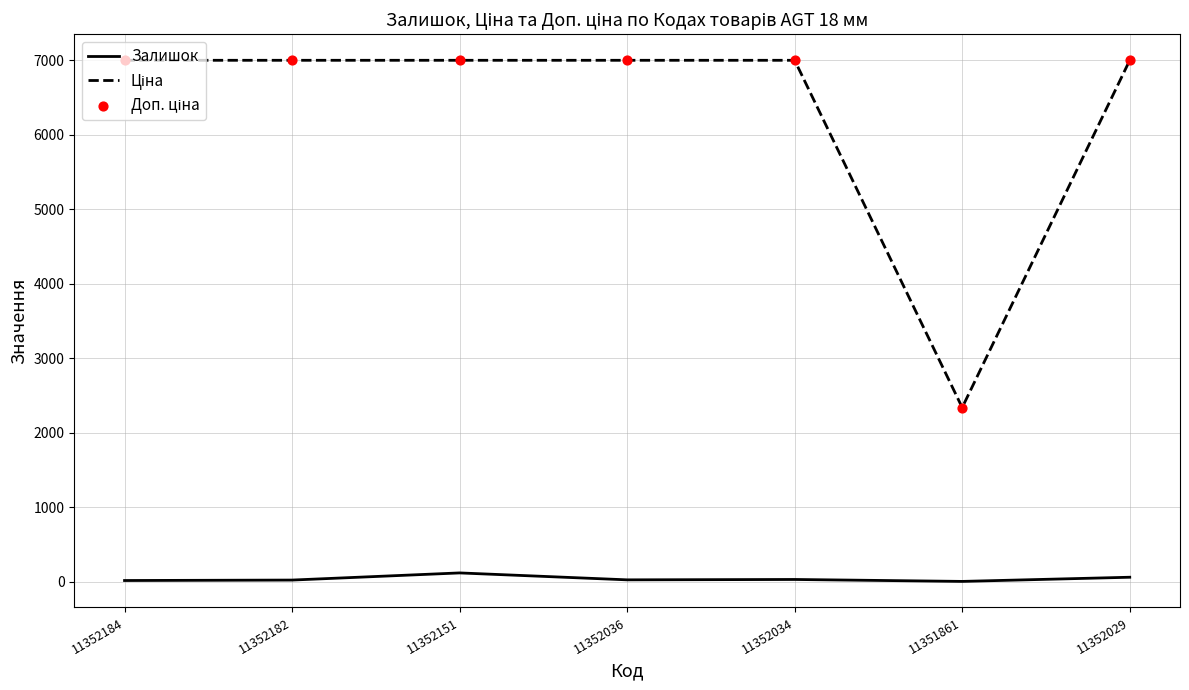

What is the total value across all series at 11352036?

14032.3